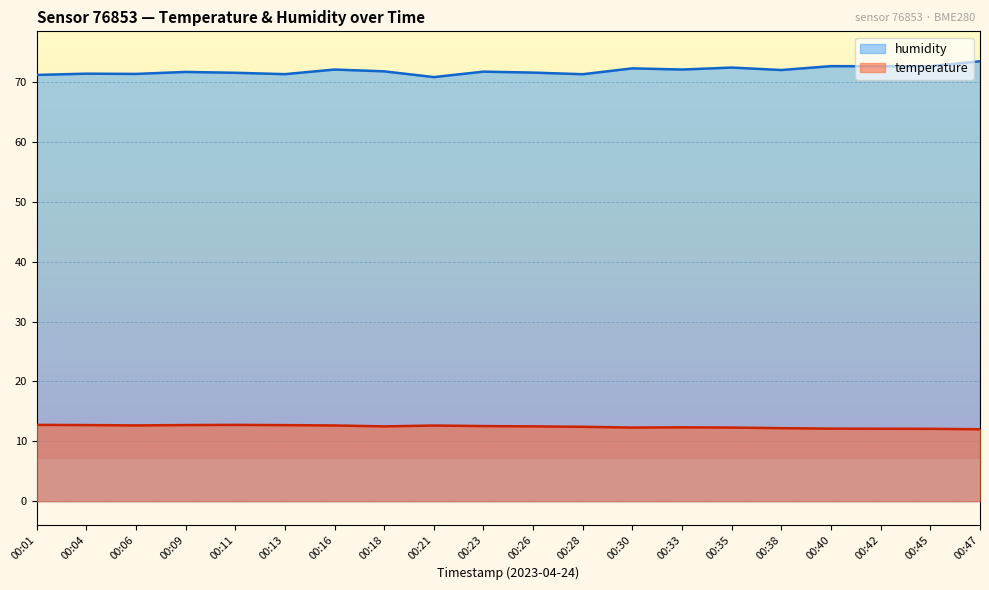

Reading left to right, extract all data points from this chart.

temperature: 12.7	12.7	12.7	12.7	12.7	12.7	12.6	12.5	12.6	12.5	12.5	12.4	12.3	12.3	12.3	12.2	12.1	12.1	12.1	12.0
humidity: 71.2	71.4	71.3	71.7	71.5	71.3	72.1	71.8	70.8	71.7	71.6	71.3	72.3	72.1	72.4	72.0	72.6	72.6	72.6	73.5